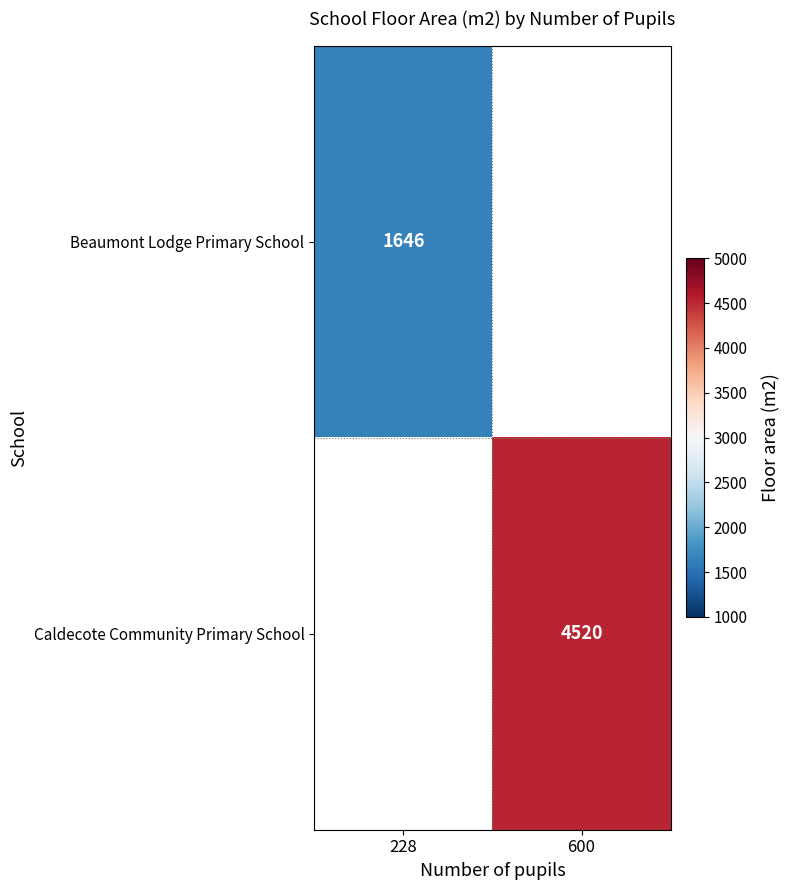

True or false: Beaumont Lodge Primary School has a value of 1646 at 228.

True